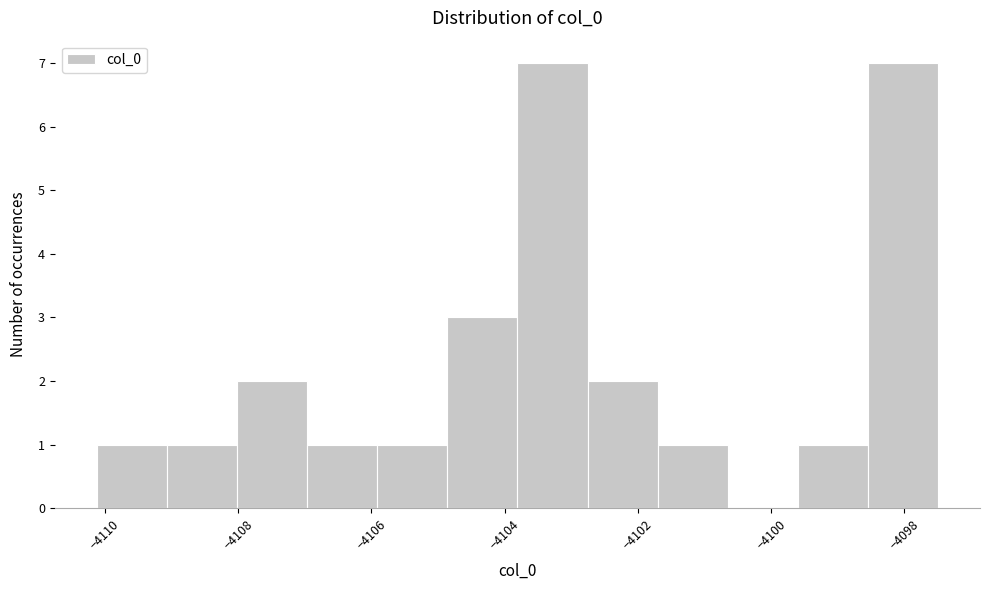

What is the height of the bar covering -4106.0 to -4104.8 on the x-axis? Neither the bar edges nor the heights are printed on the chart, so give them approximately, as read against the axes.

1